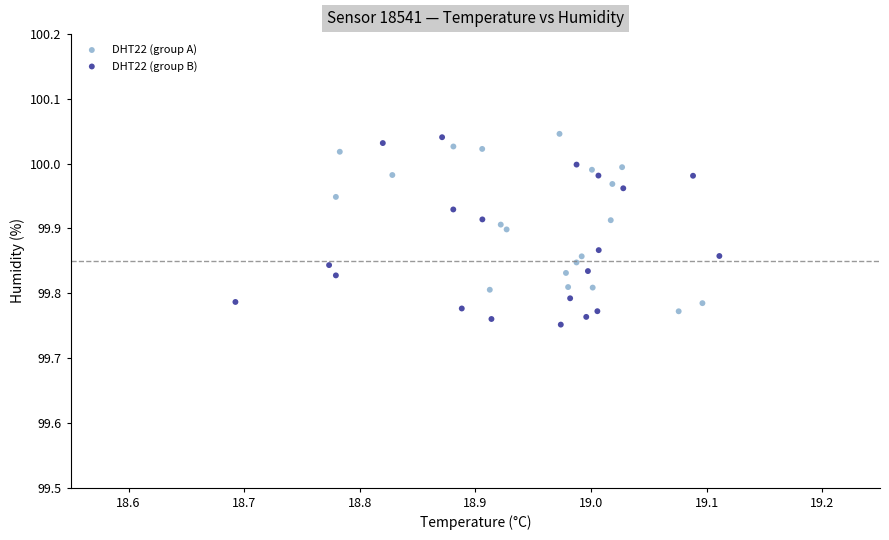

What are all the series names shown in the legend?

DHT22 (group A), DHT22 (group B)